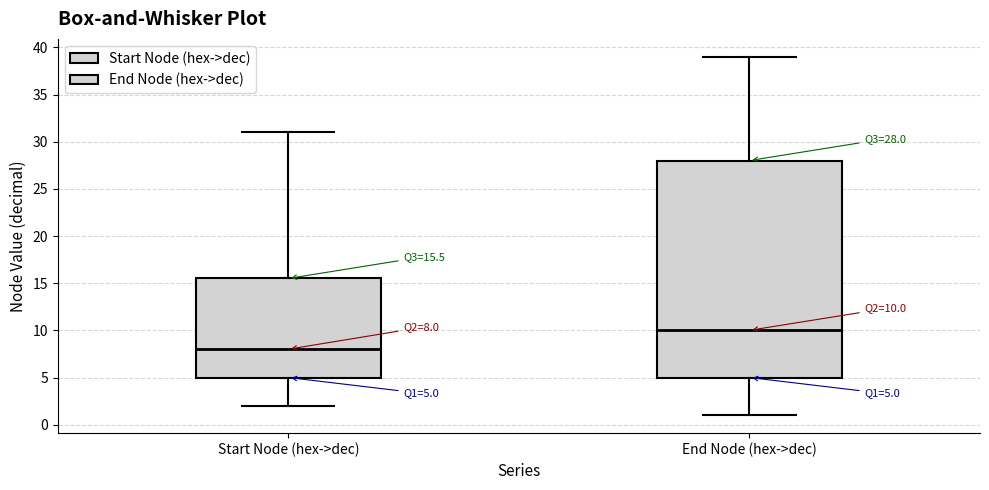

Which box has the highest median line?

End Node (hex->dec)